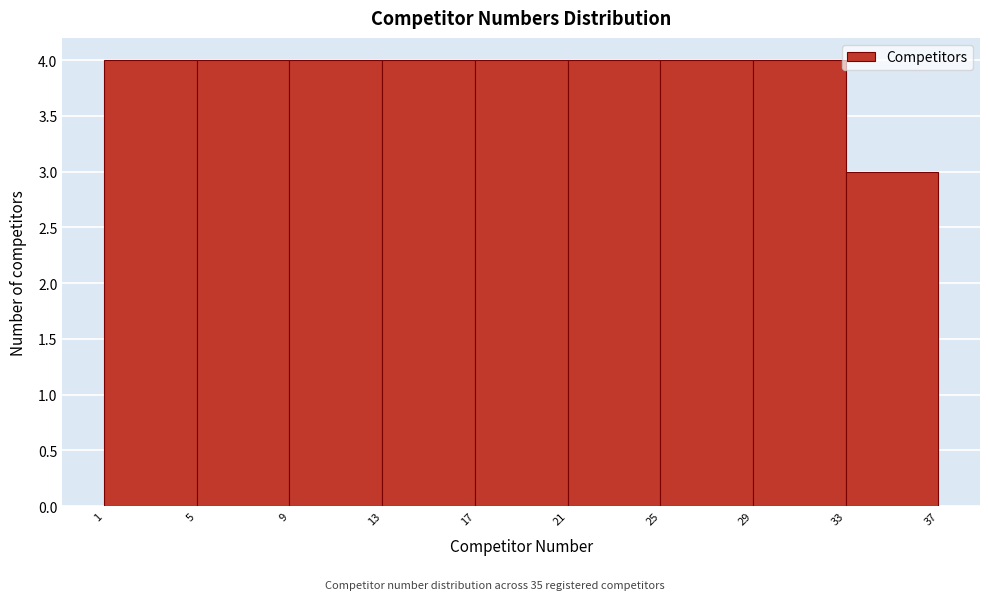

Reading left to right, transcribe this chart: for each bar, give the range it covers on the x-axis and its height. The values are not printed on the chart, so give them approximately, as read against the axis.

1 to 5: 4
5 to 9: 4
9 to 13: 4
13 to 17: 4
17 to 21: 4
21 to 25: 4
25 to 29: 4
29 to 33: 4
33 to 37: 3